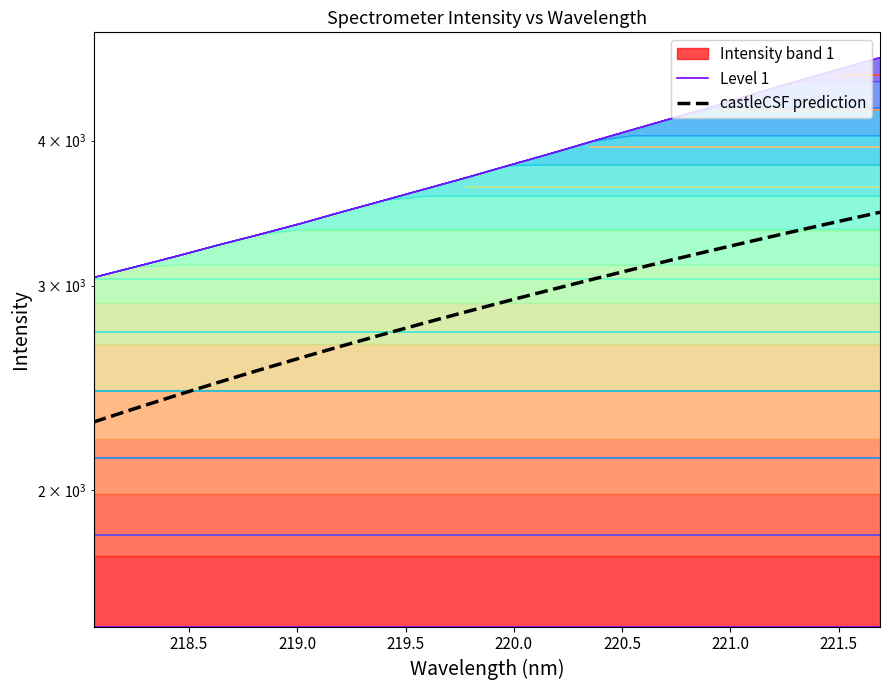

At how many categories does at least one series exceed 3025?

8